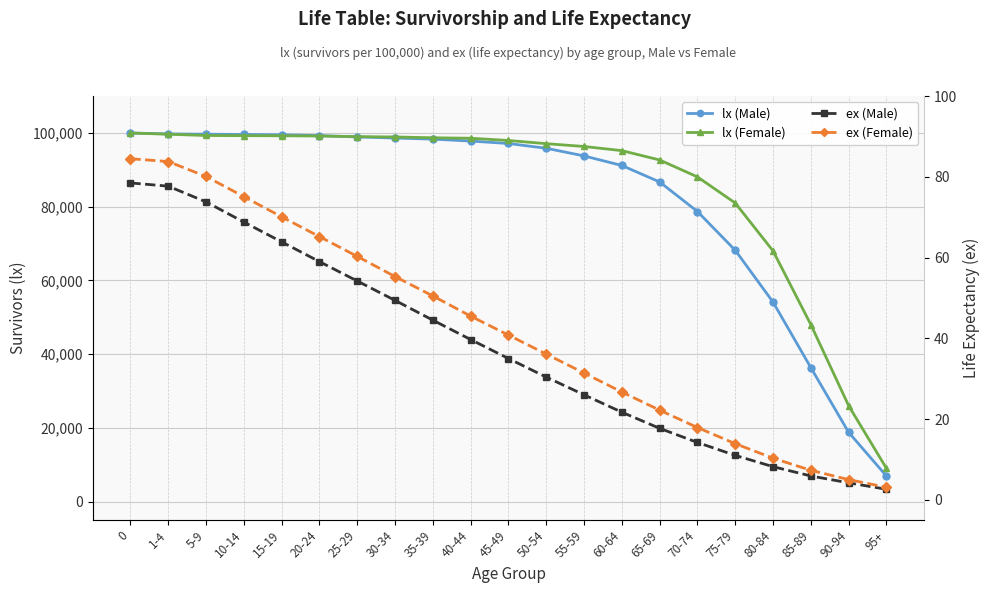

True or false: ex (Male) and ex (Female) intersect in this chart.

False